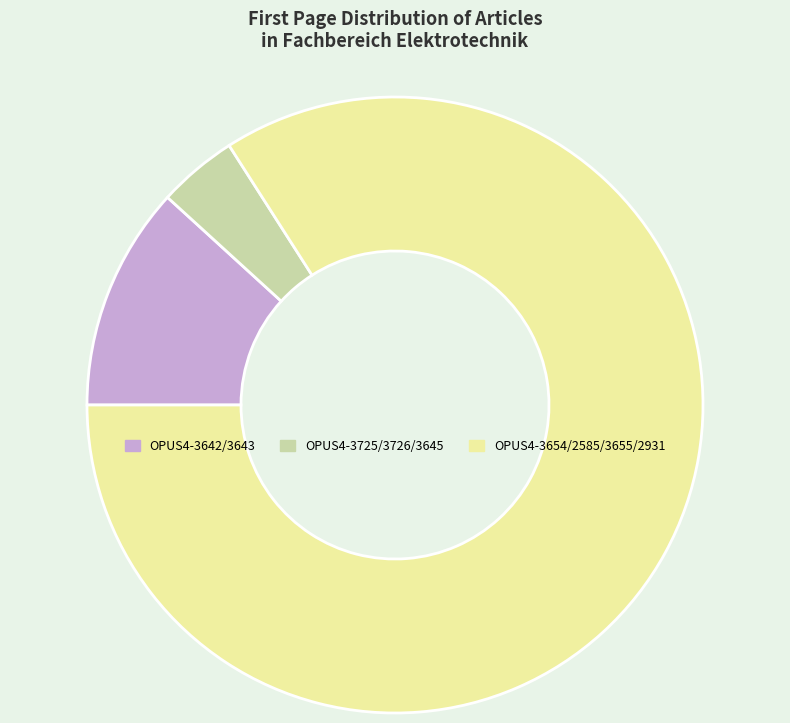

Rank the categories by value from highest to lowest.

OPUS4-3654/2585/3655/2931, OPUS4-3642/3643, OPUS4-3725/3726/3645